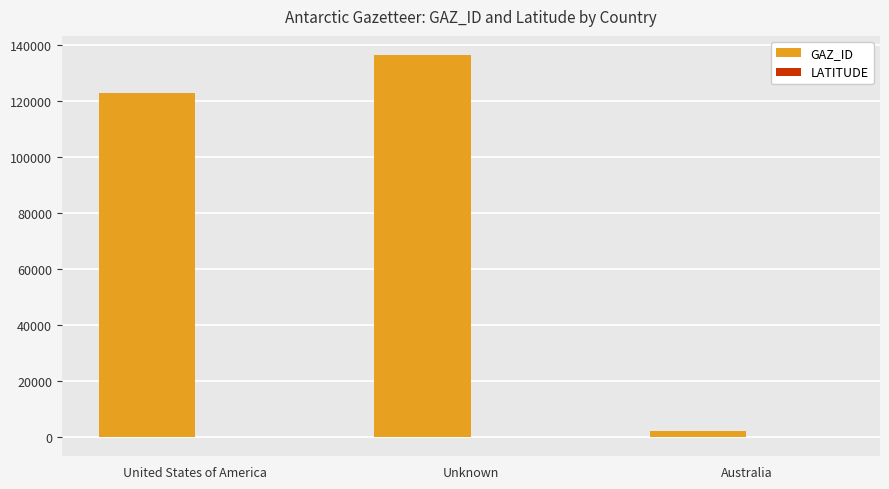

Where is GAZ_ID nearest to the value 69214?

United States of America